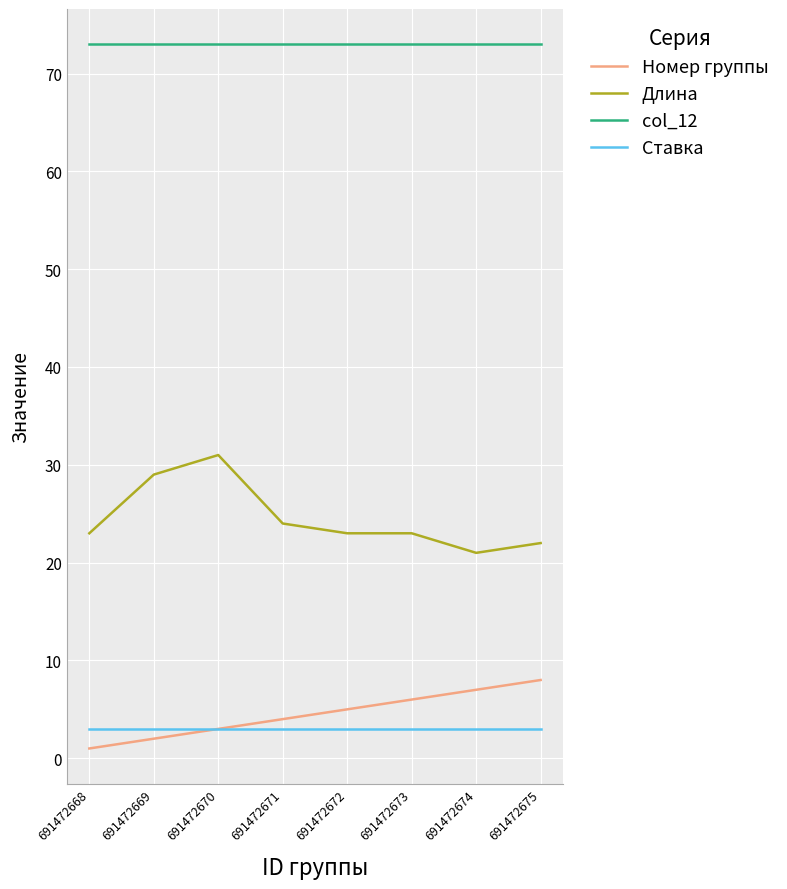

Is it true that Номер группы equals 4 at 691472671?

True